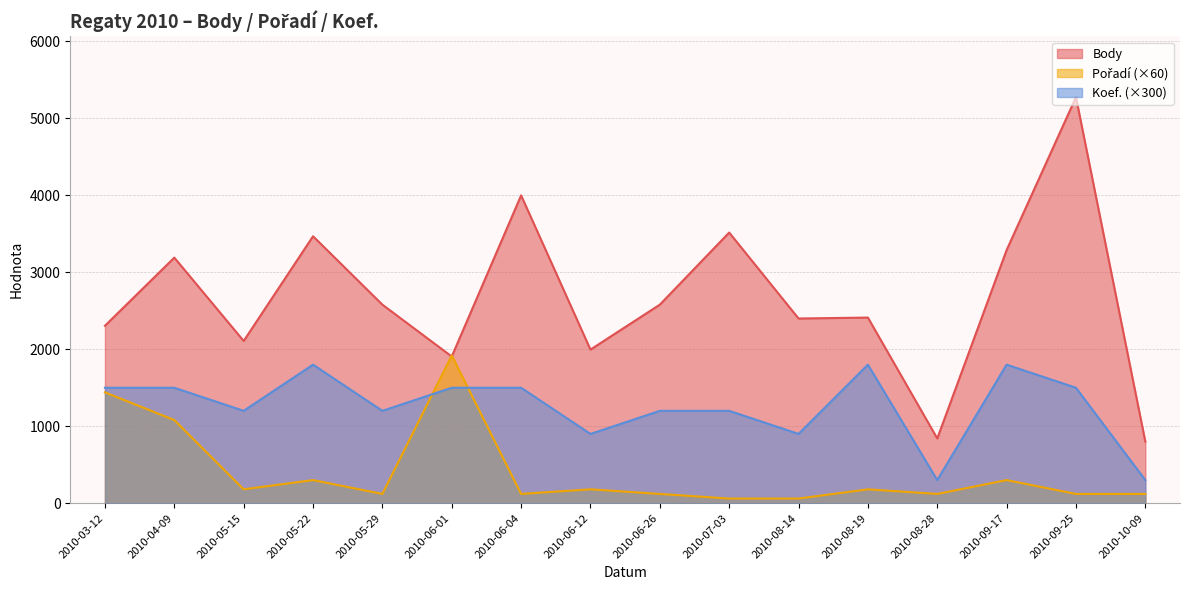

Rank the series by their maximum value, from lowest to highest.

Koef., Pořadí, Body